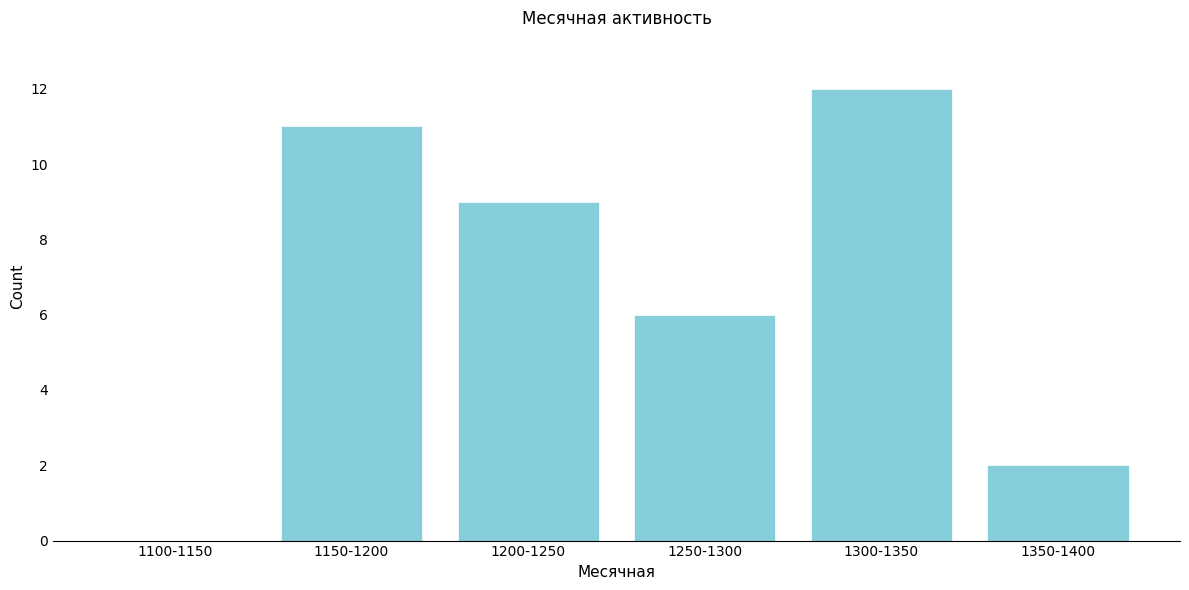

Reading right to left, transcribe all the data shown in this chart.

1350-1400=2	1300-1350=12	1250-1300=6	1200-1250=9	1150-1200=11	1100-1150=0